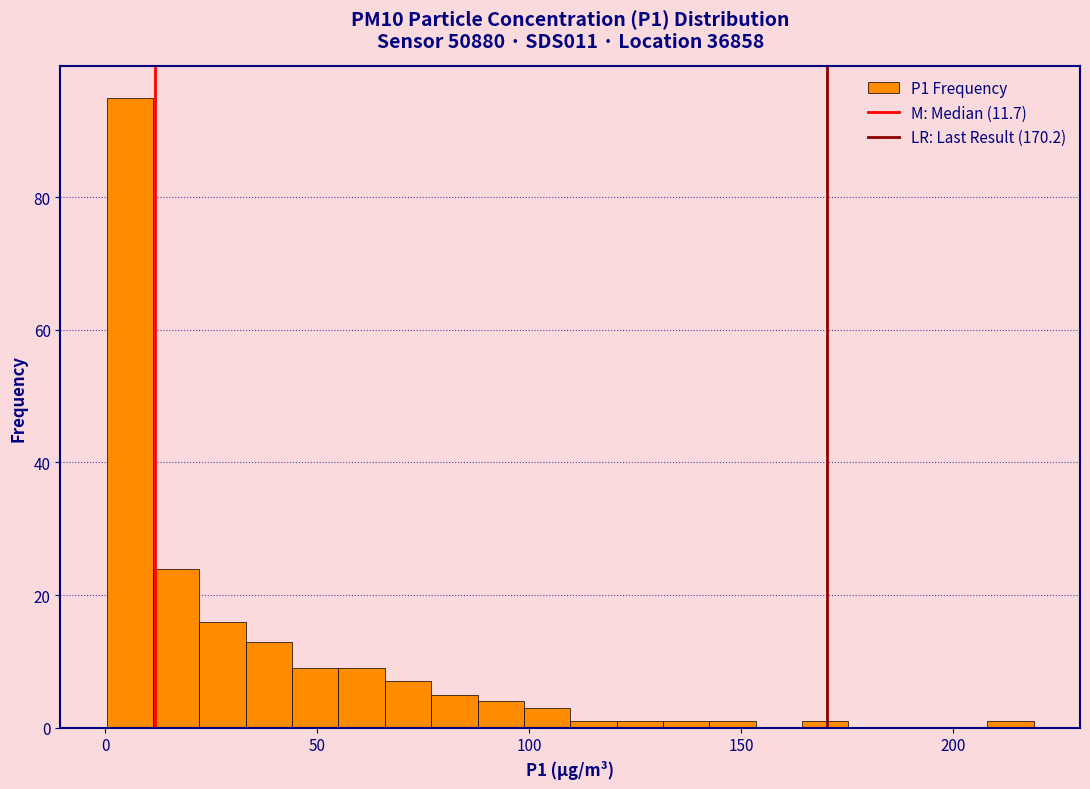

Around what value on the x-axis is the tallest bar? Give the approximate position of its centre, as read against the axis.

5